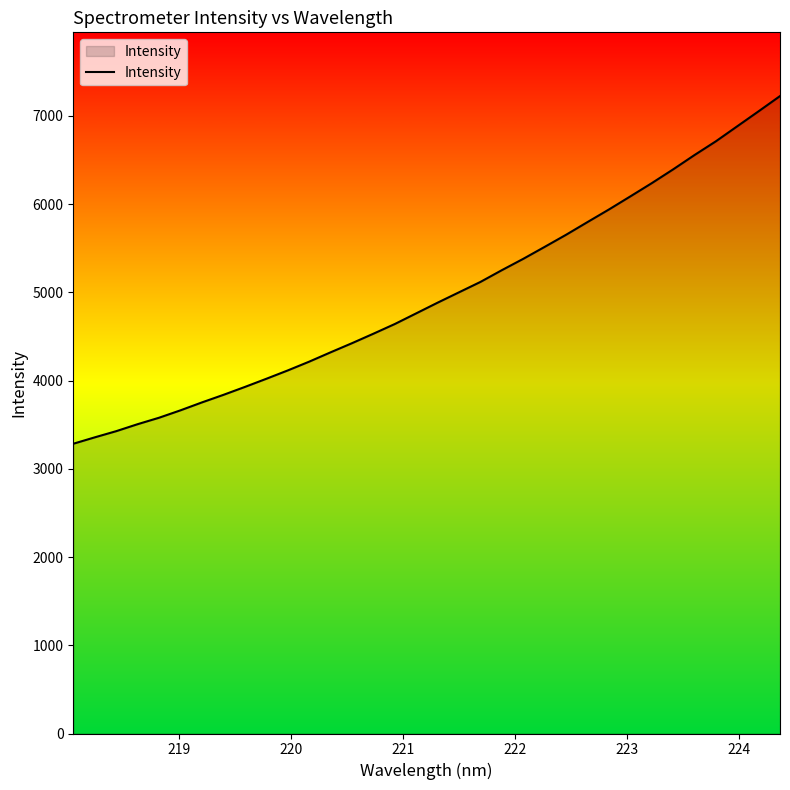

Reading left to right, extract all data points from this chart.

3283.4	3355.8	3425.9	3505.0	3578.1	3662.2	3751.8	3837.2	3926.7	4019.1	4113.7	4213.2	4319.0	4422.6	4530.0	4640.0	4760.9	4882.0	4999.6	5117.0	5250.4	5378.8	5514.2	5651.3	5795.2	5937.6	6085.9	6235.7	6392.0	6554.5	6710.4	6880.8	7050.9	7223.2